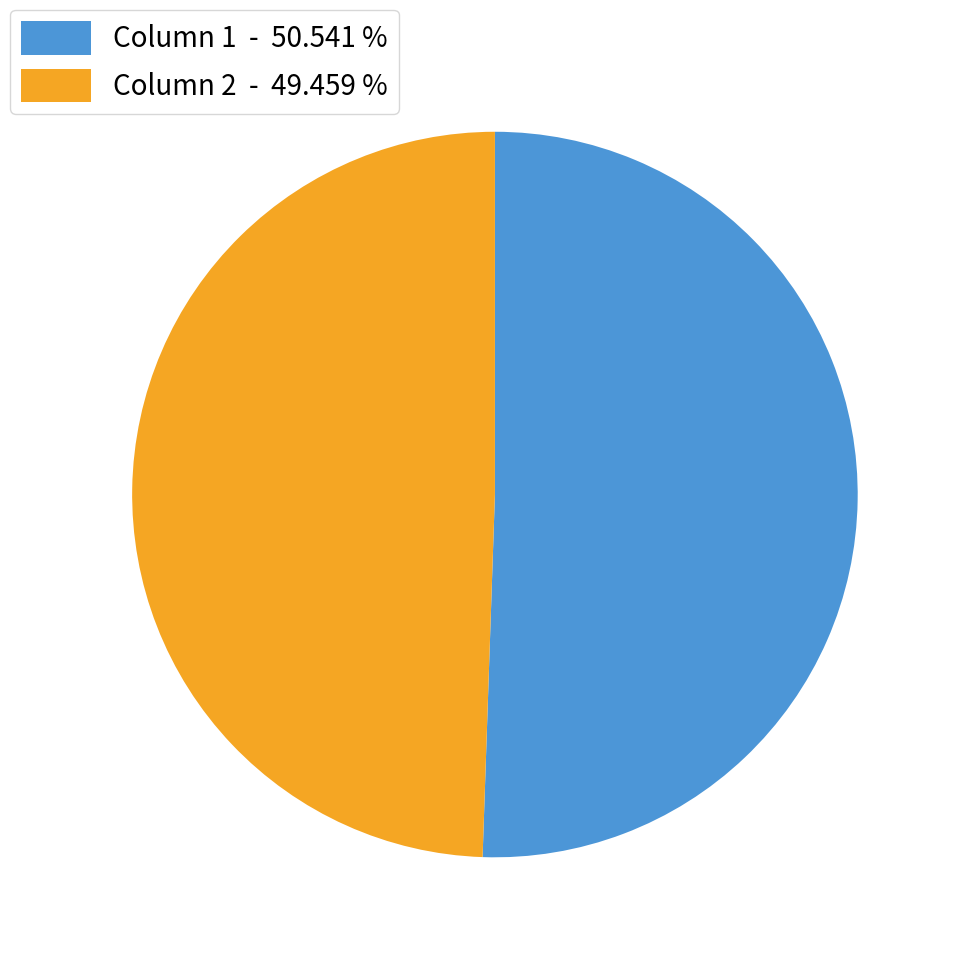

Rank the categories by value from highest to lowest.

Column 1 - 50.541 %, Column 2 - 49.459 %